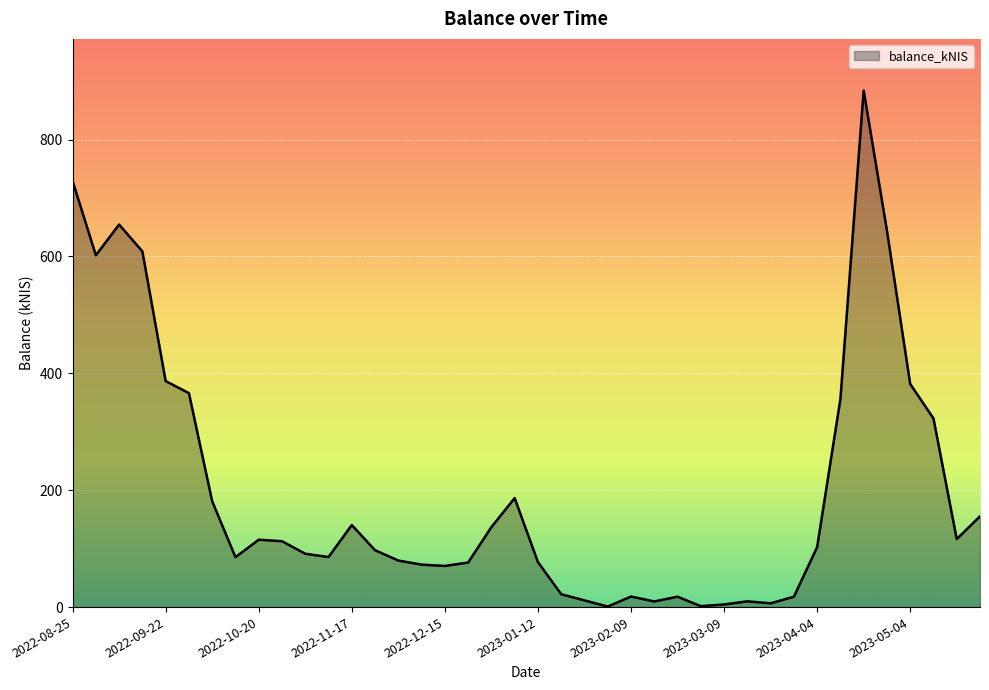

True or false: the data has more than 1 interior local peaks.

True